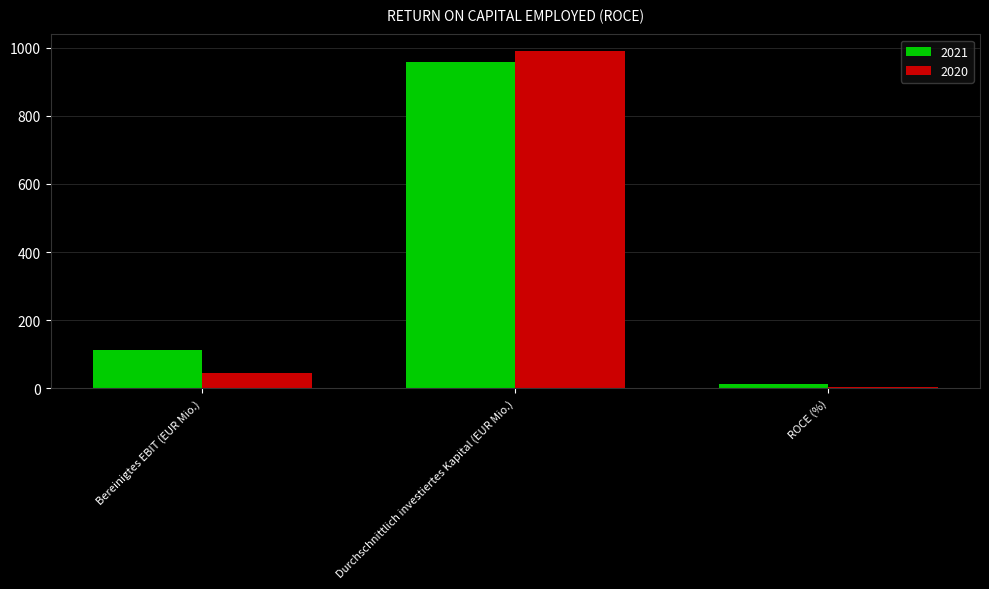

What is the value of the 2021 bar at the 2nd from the left?

958.0